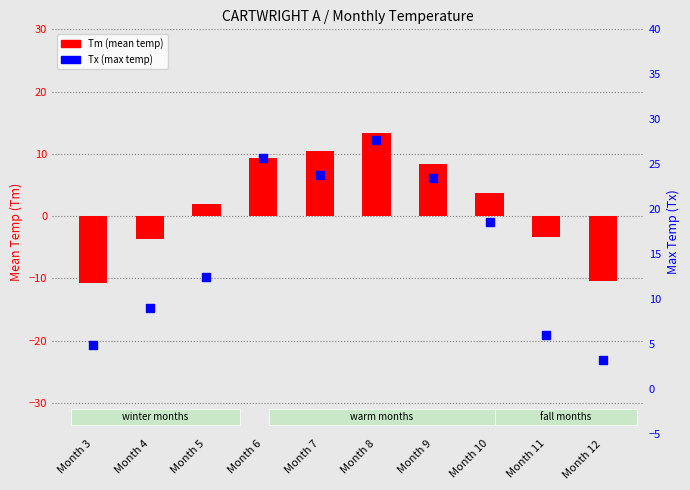

Which series contains the highest Y value?

Tx (max temp)